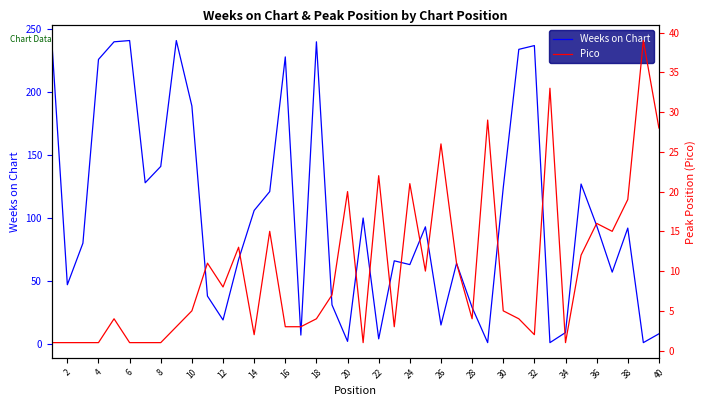

What is the maximum value for Weeks on Chart?

241